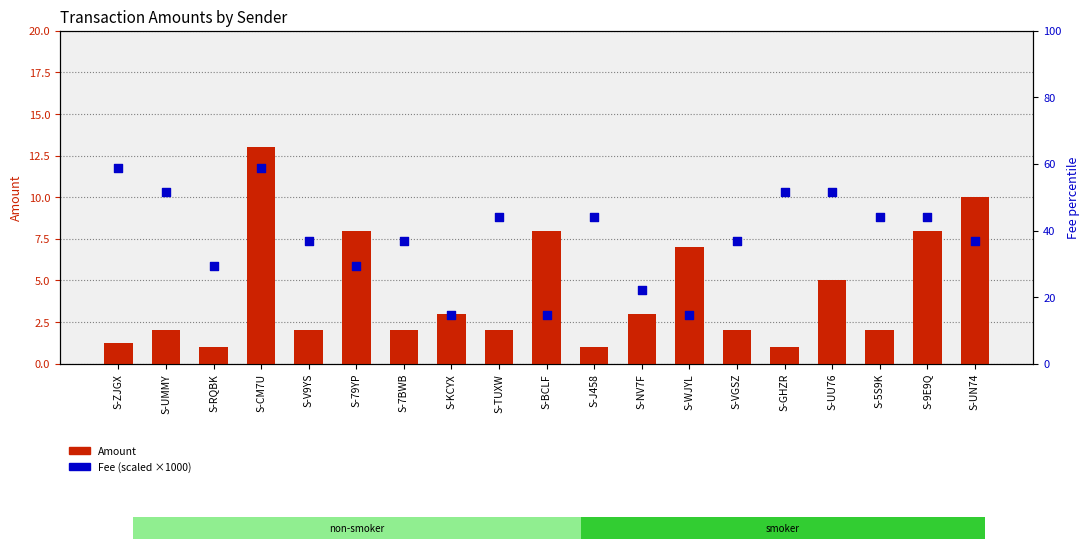

At which category is the sum across all series the highest?

S-CM7U